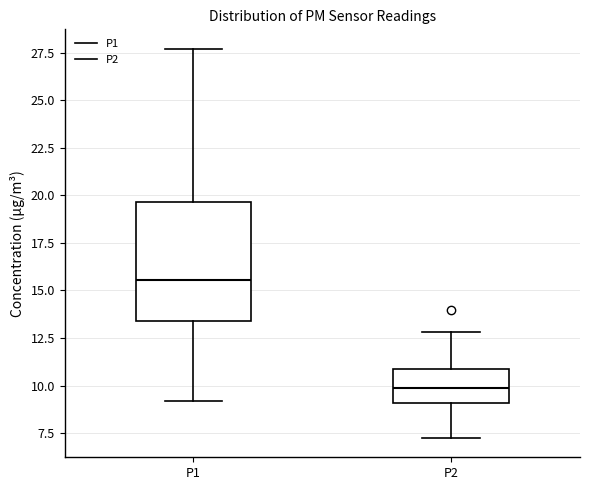

Which box's median line is the lowest?

P2